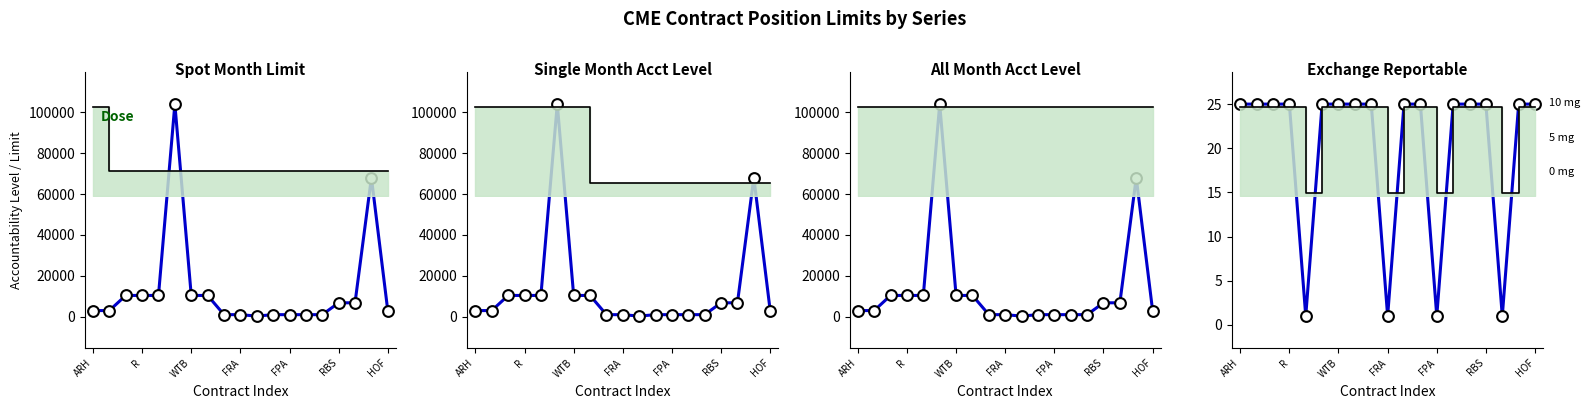

Which series reaches the maximum Y coordinate?

Spot Month Limit